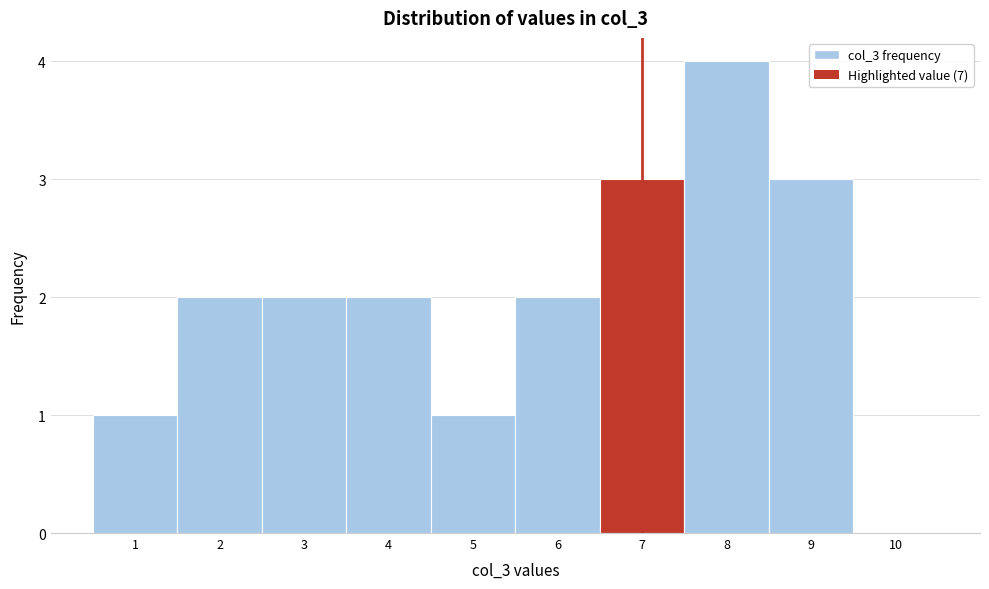

Which range on the x-axis has the tallest bar?

7.5 to 8.5